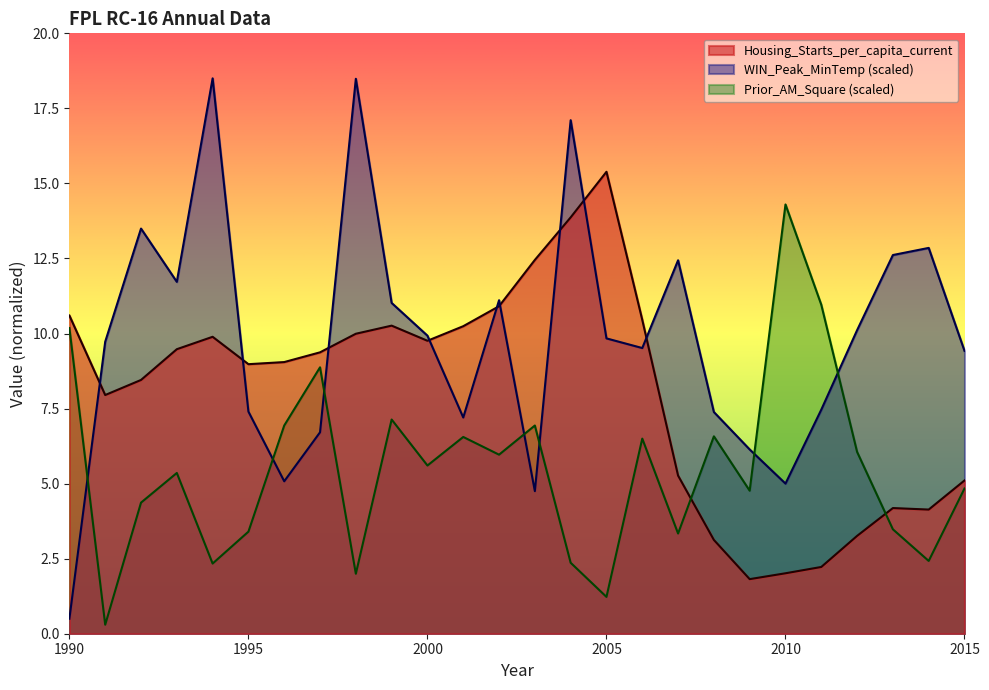

True or false: Prior_AM_Square has a value of 14.3 at 2010.

True